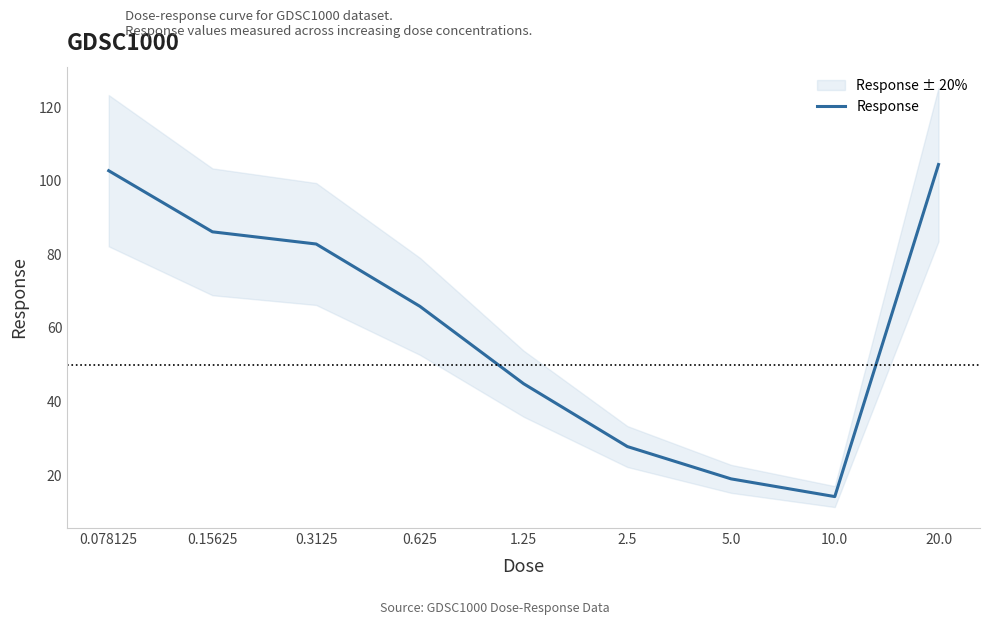

How many data points are above 65?

5